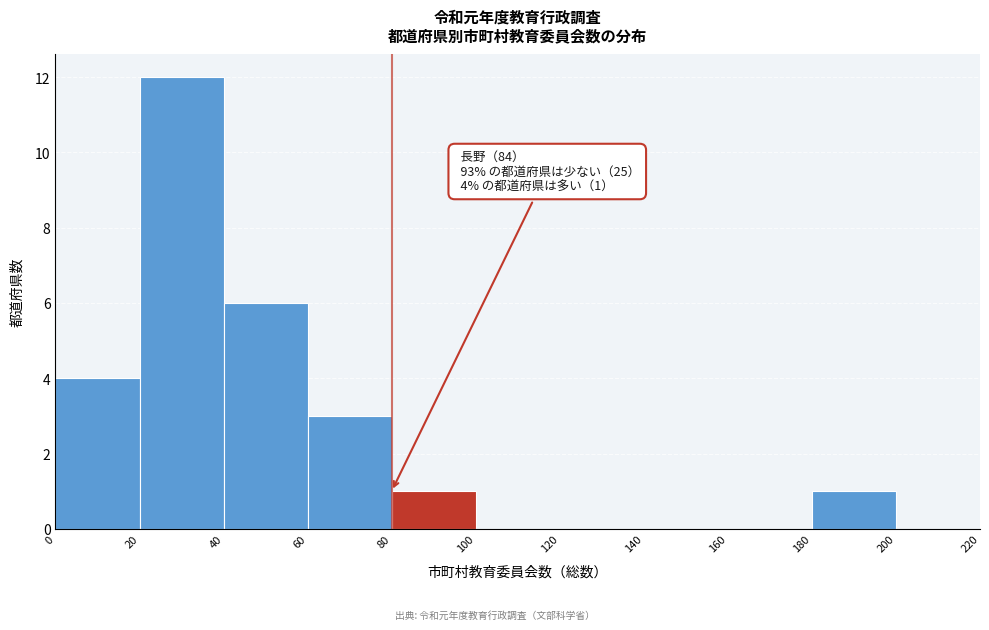

Which range on the x-axis has the tallest bar?

20 to 40